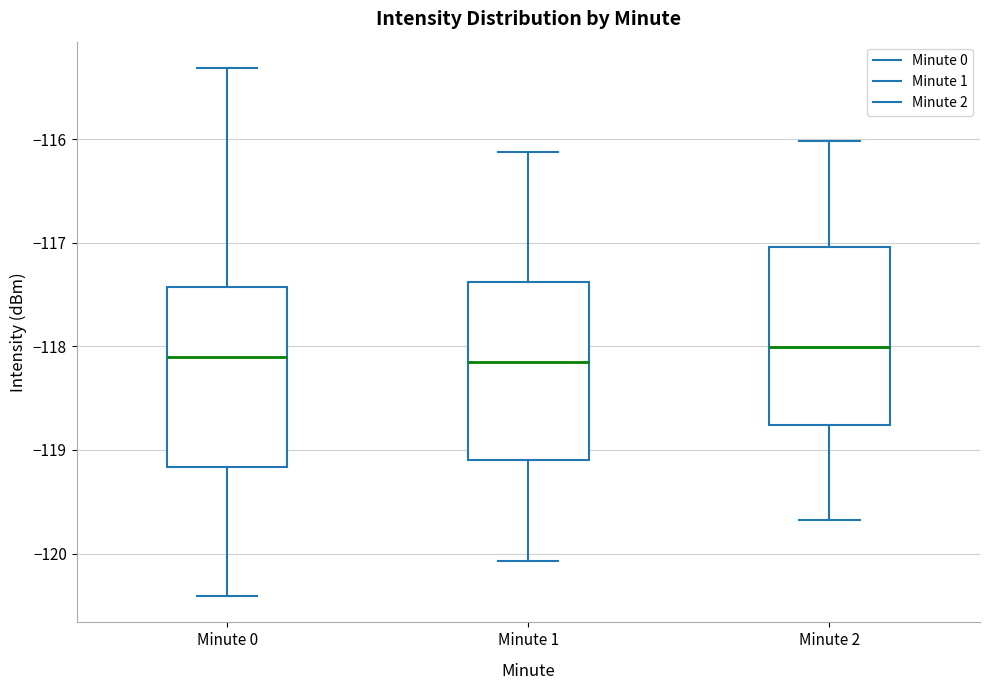

Reading left to right, transcribe this box plot: for each box, give where its median line is, the range the box spans, and where its two whiskers end, as read against the y-axis. The values are not printed on the chart, so give them approximately, as read against the axis.

Minute 0: median -118.1, box -119.2 to -117.4, whiskers -120.4 to -115.3
Minute 1: median -118.1, box -119.1 to -117.4, whiskers -120.1 to -116.1
Minute 2: median -118.0, box -118.8 to -117.0, whiskers -119.7 to -116.0